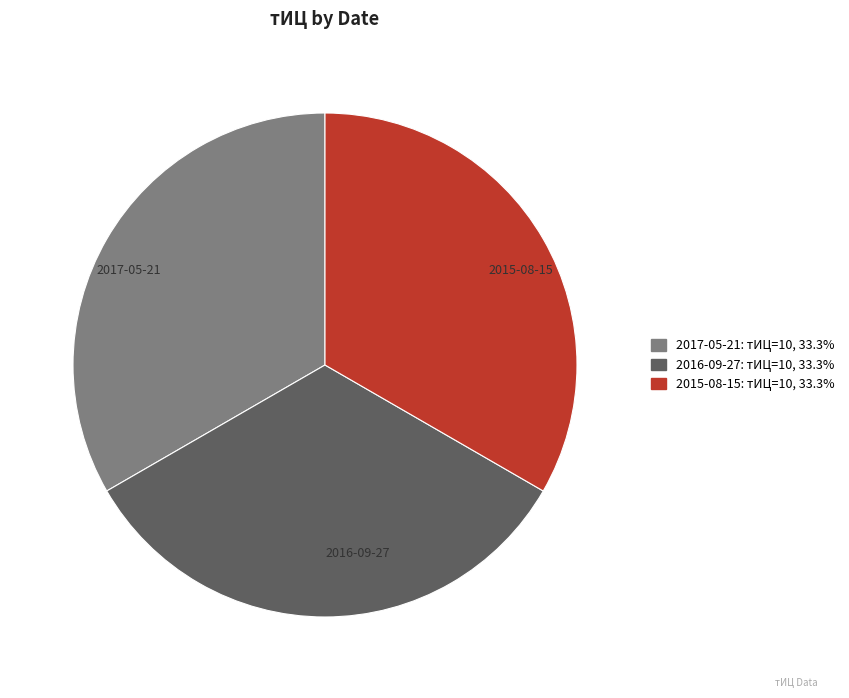

Approximately how many times larger is the value at 2017-05-21 compared to 2016-09-27?

1.0